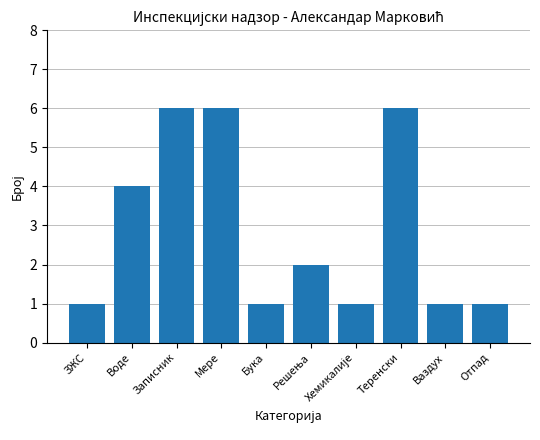

The chart shows a value of 9 at Записник. True or false?

False